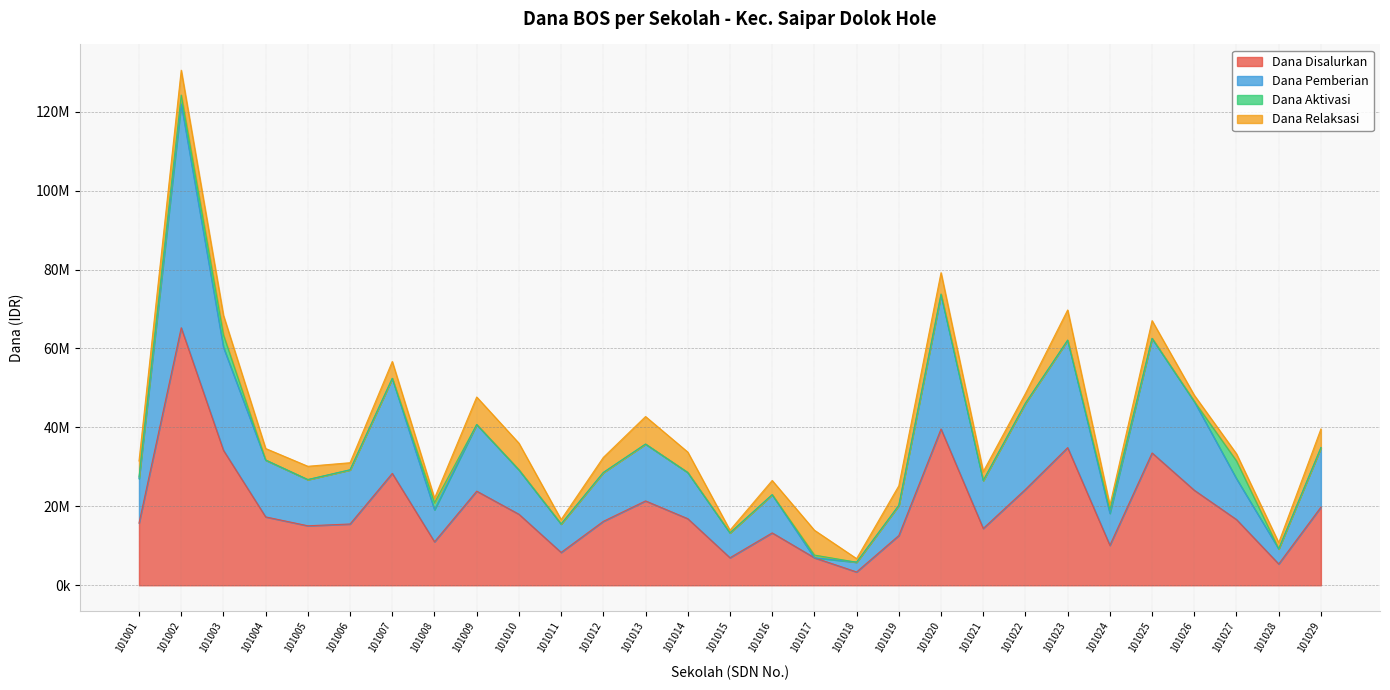

What are all the series names shown in the legend?

Dana Disalurkan, Dana Pemberian, Dana Aktivasi, Dana Relaksasi